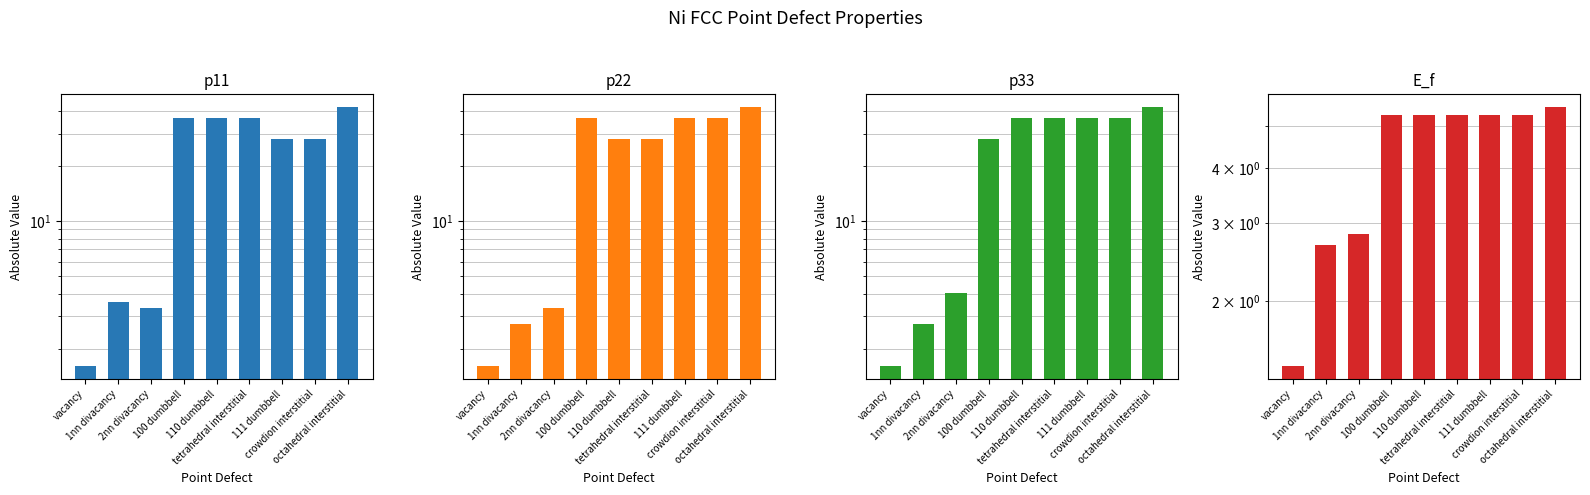

At which category is the sum across all series the highest?

octahedral interstitial